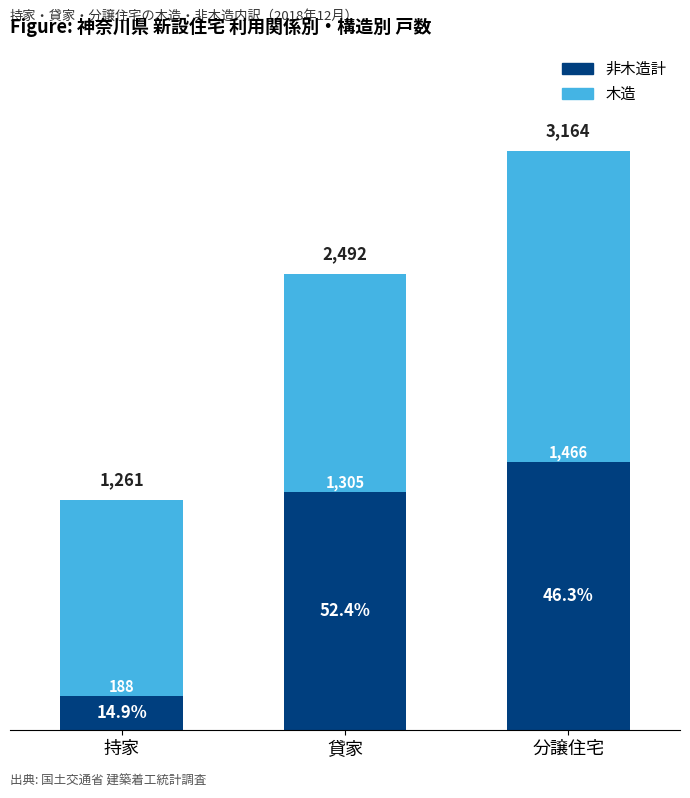

Rank the series by their maximum value, from lowest to highest.

非木造計, 木造